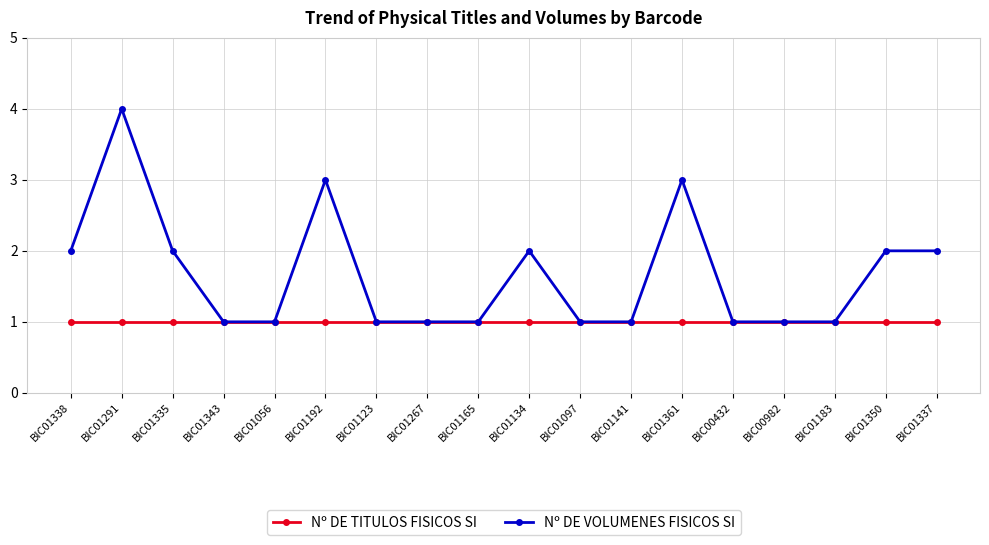

What is the average value of the Nº DE VOLUMENES FISICOS SI series?

2